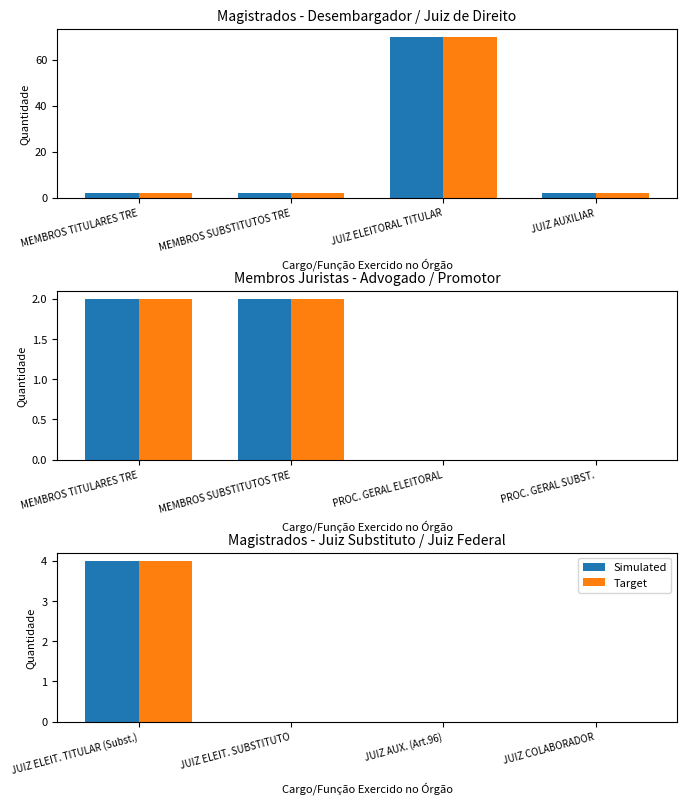

Which series has the largest range (max minus min)?

Simulated